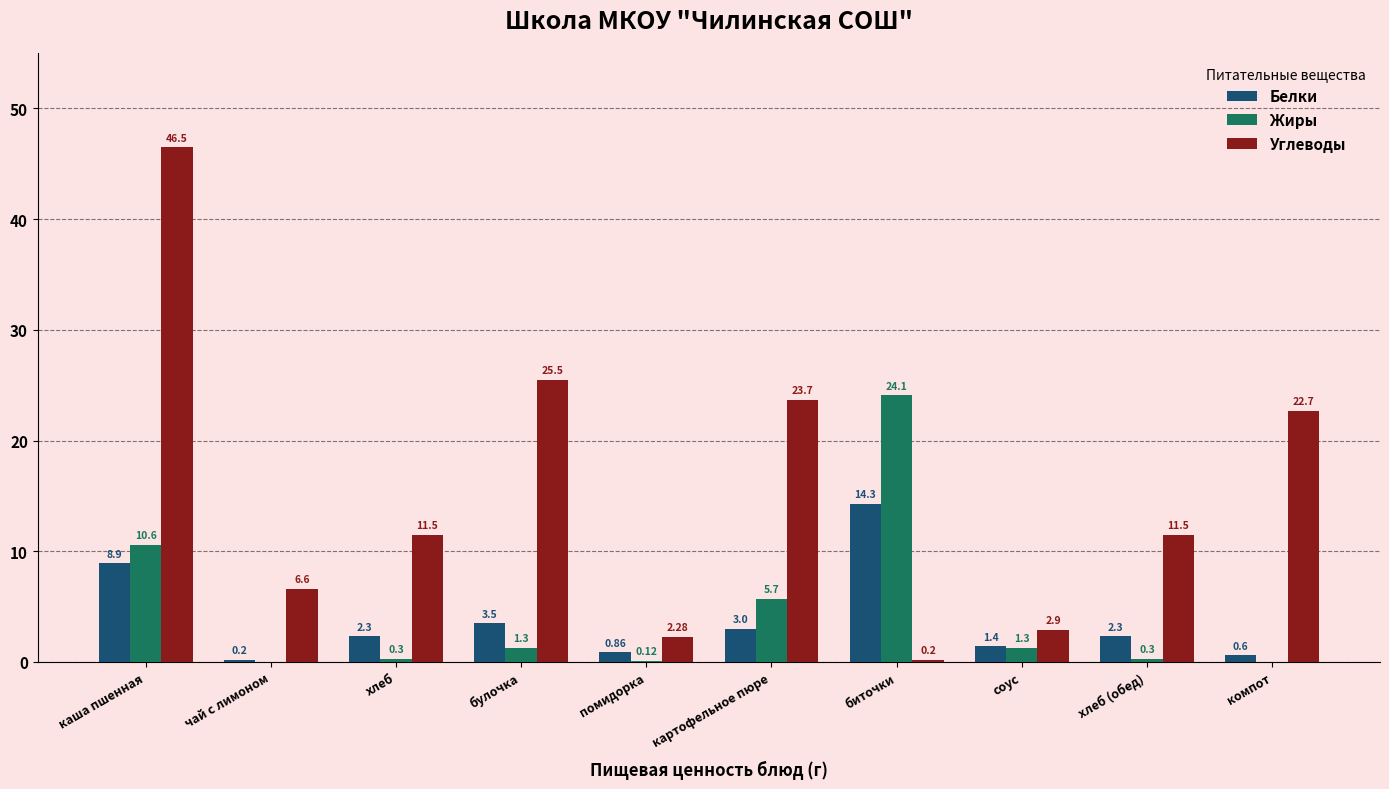

Is it true that Жиры equals 9.9 at картофельное пюре?

False